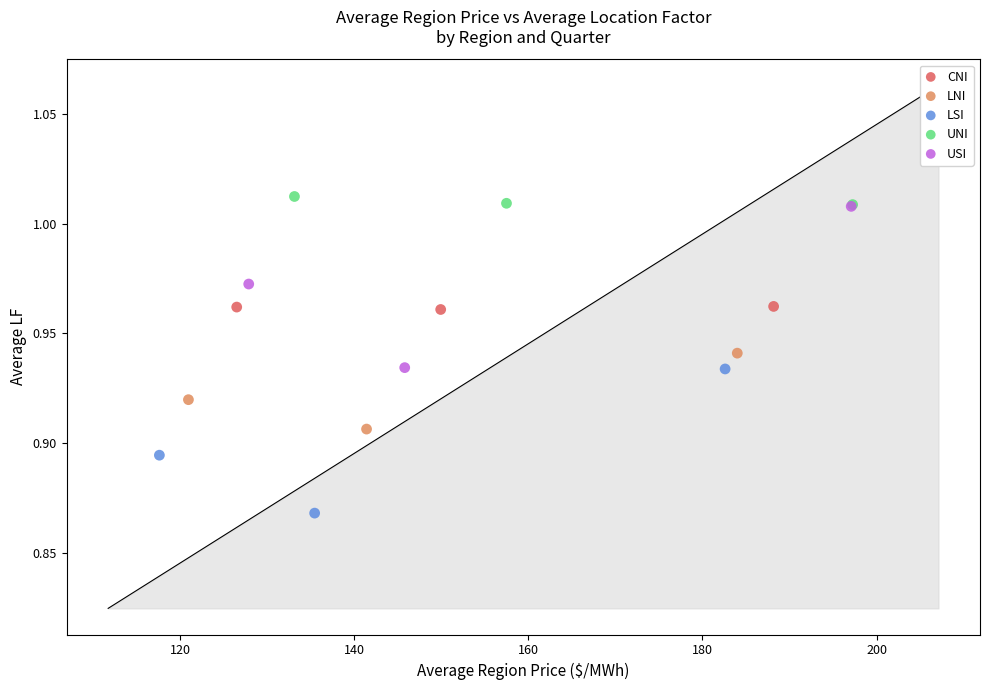

Which series has the largest Y range (max minus min)?

USI